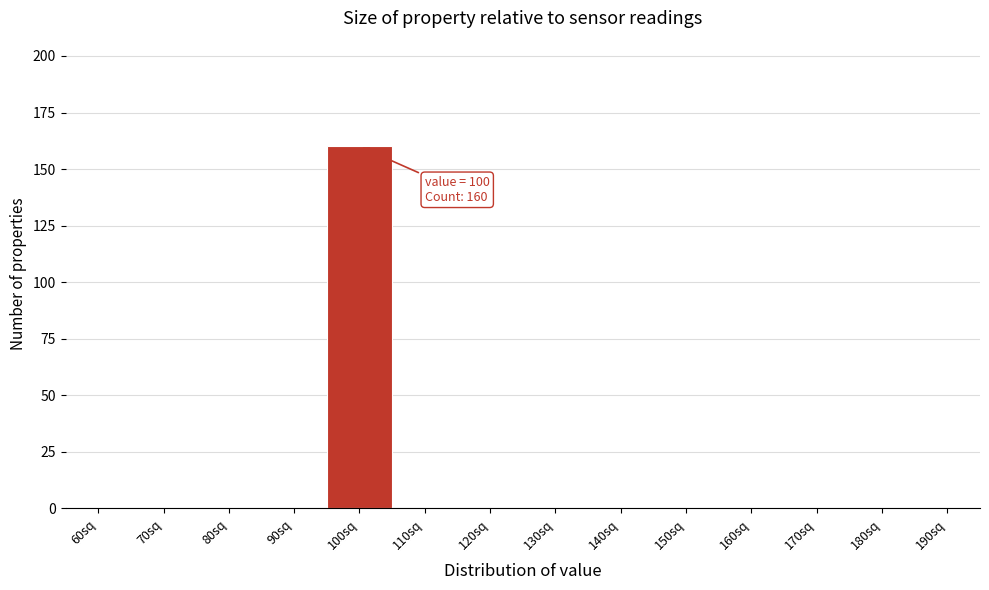

Reading left to right, transcribe all the data shown in this chart.

60sq=0	70sq=0	80sq=0	90sq=0	100sq=160	110sq=0	120sq=0	130sq=0	140sq=0	150sq=0	160sq=0	170sq=0	180sq=0	190sq=0